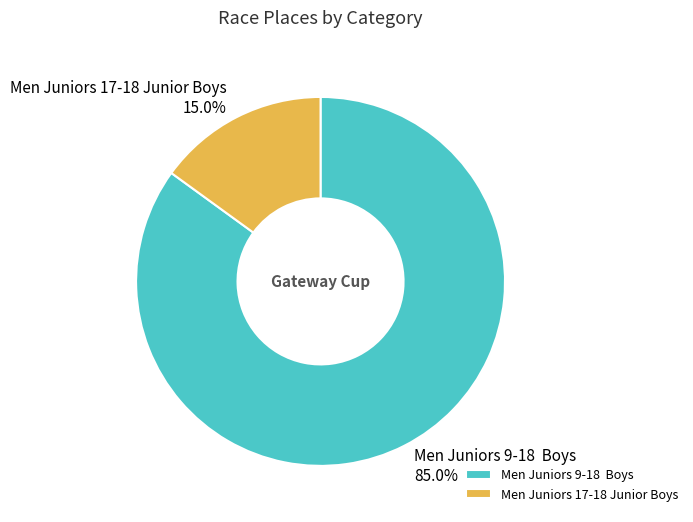

The Men Juniors 17-18 Junior Boys slice represents 10% of the pie. True or false?

False